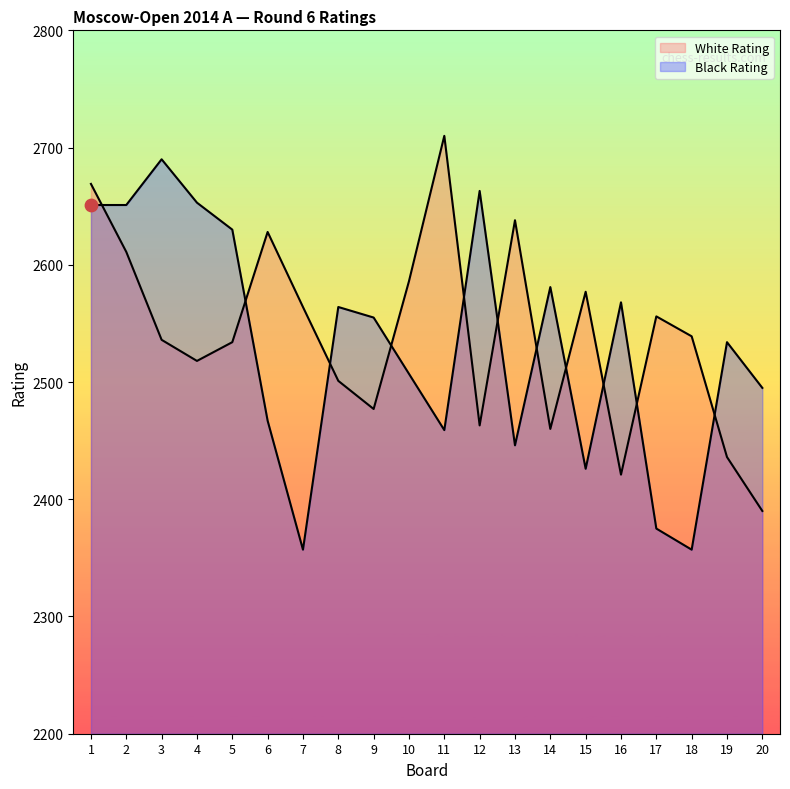

Which series contains the lowest Y value?

Black Rating